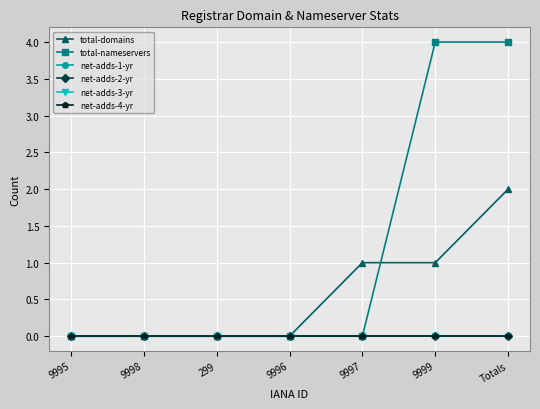

Which category has the highest value across all series?

9999